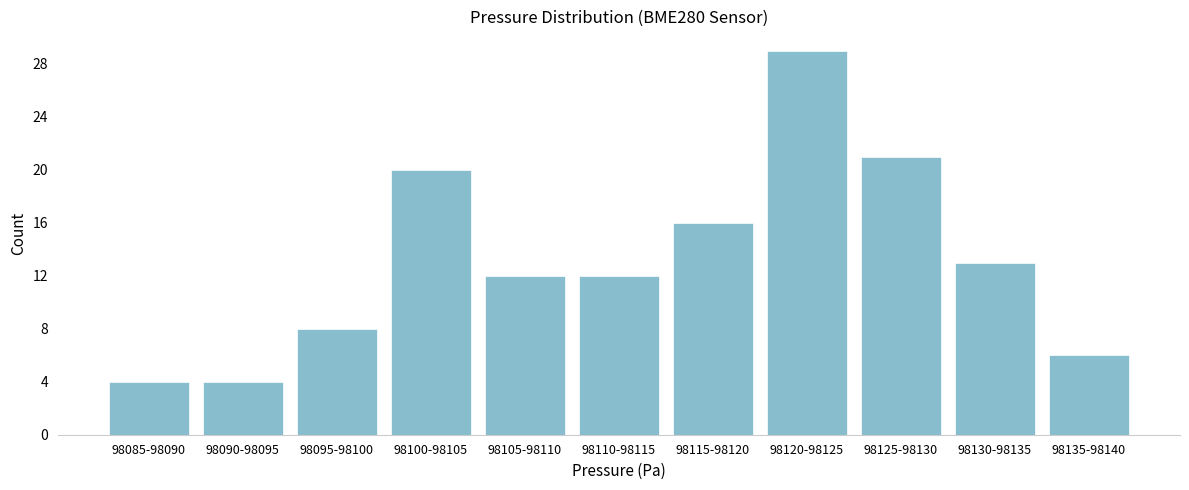

Reading left to right, list all the values displayed in this chart.

4	4	8	20	12	12	16	29	21	13	6